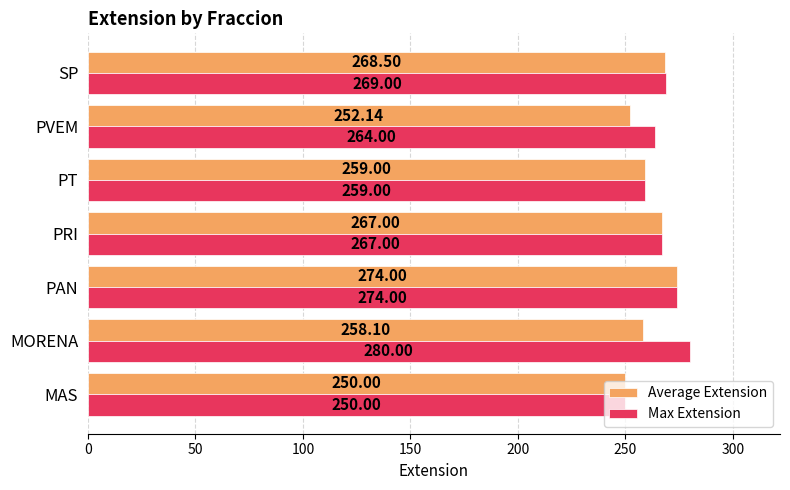

Where is Max Extension nearest to the value 265?

PVEM